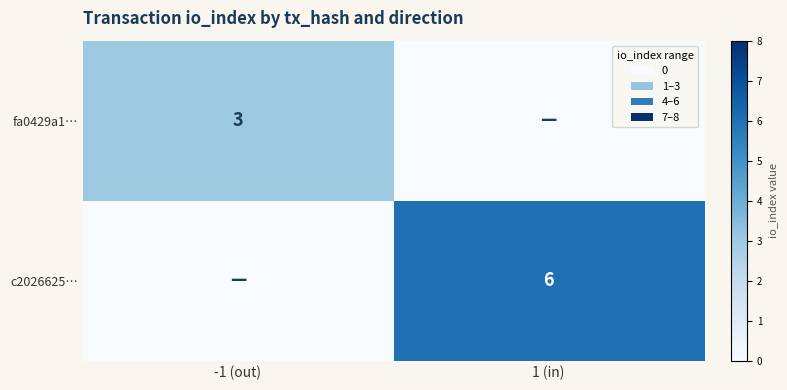

True or false: c2026625… has a value of 10 at 1 (in).

False